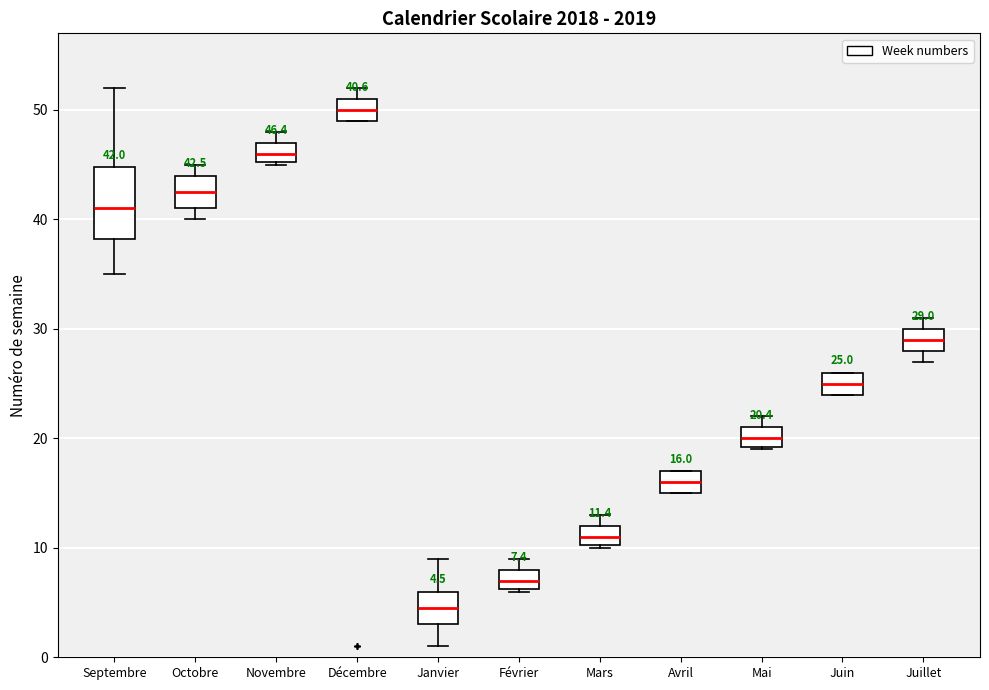

Comparing the boxes themselves (not the whiskers), which one is the tallest?

Septembre